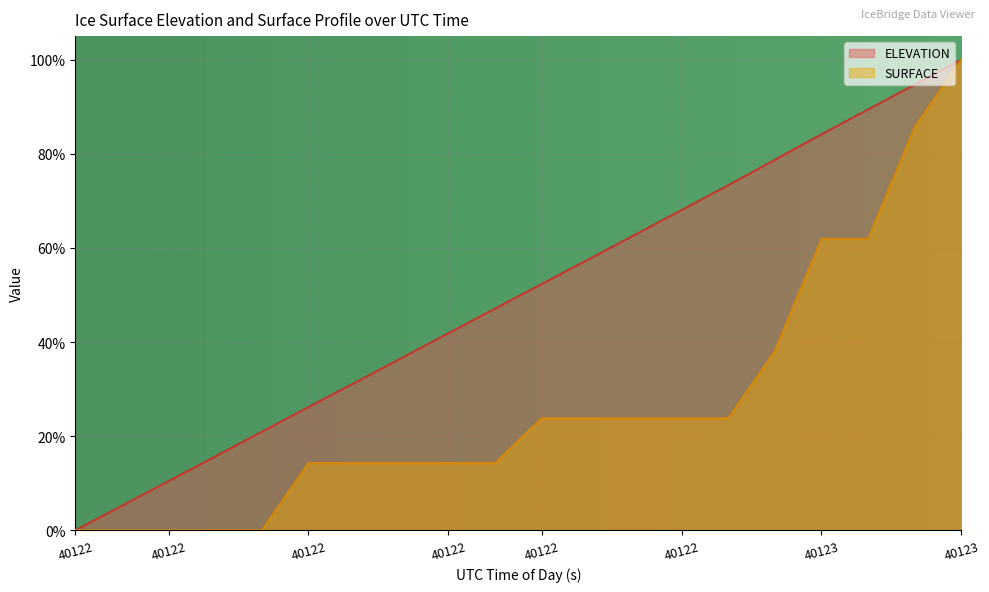

What position from the right is 40122.5419?

3